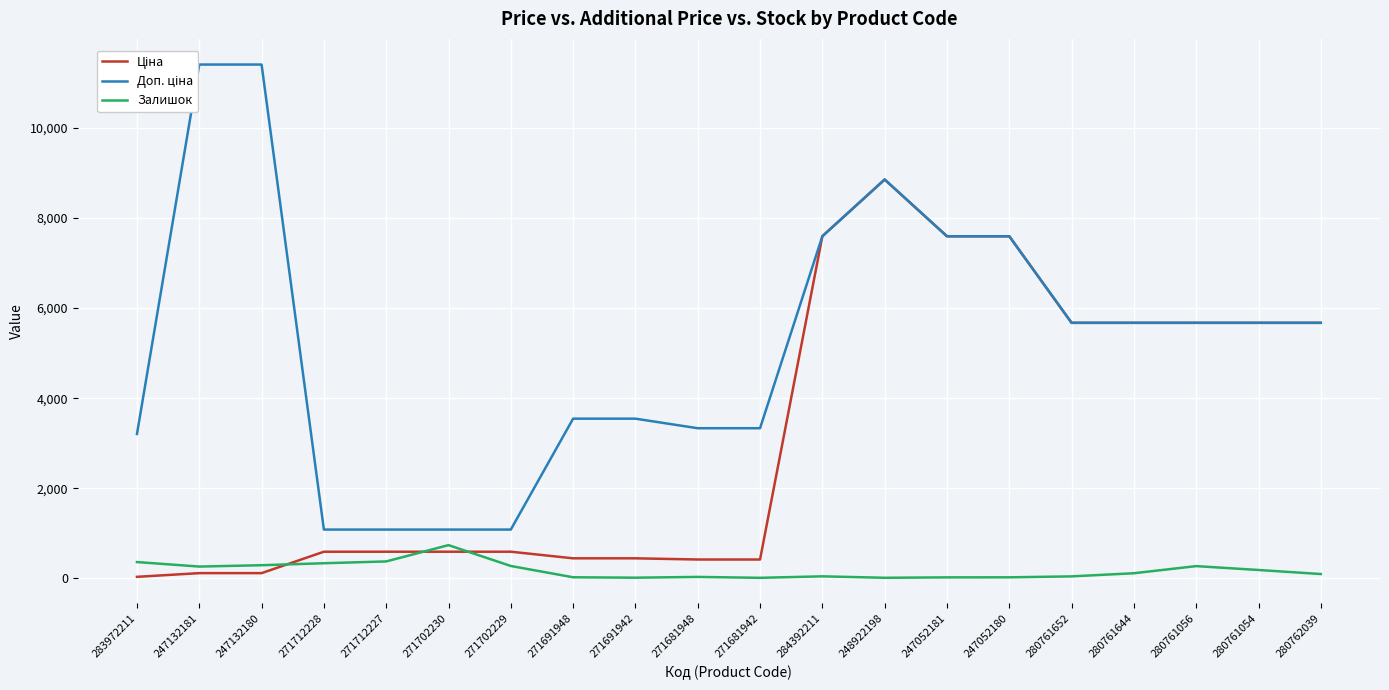

Between 247132181 and 283972211, which is larger?

247132181